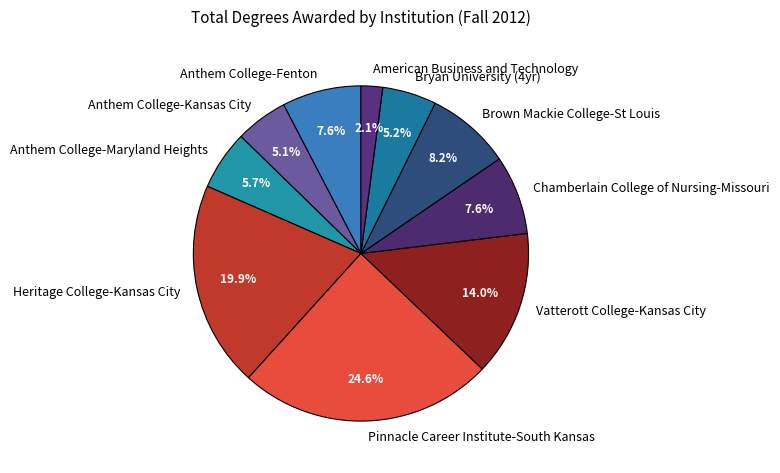

Combined, do Pinnacle Career Institute-South Kansas and Anthem College-Kansas City account for over 50%?

No